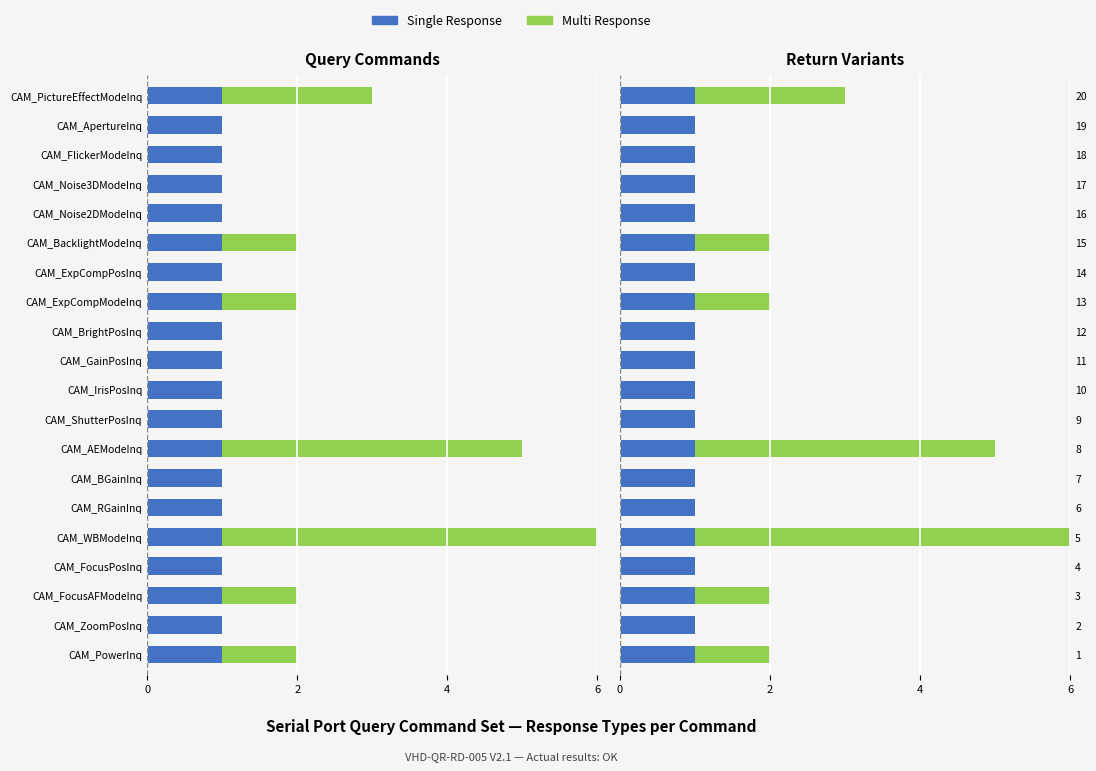

Is it true that Multi Response equals -3.1 at 10?

False